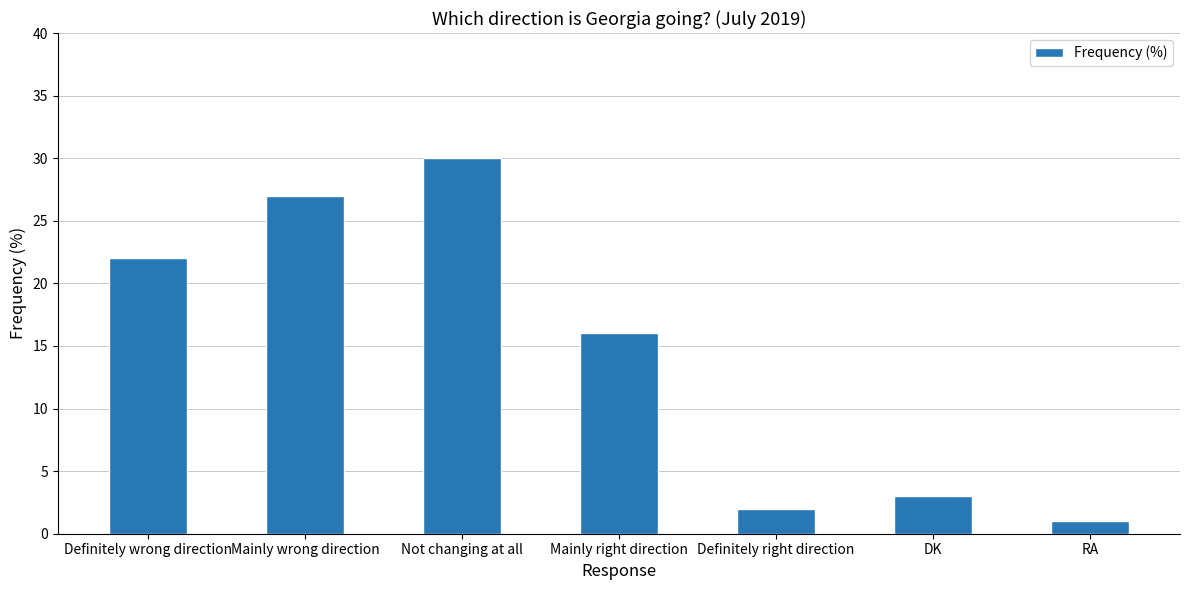

What is the label of the 7th bar from the right?

Definitely wrong direction